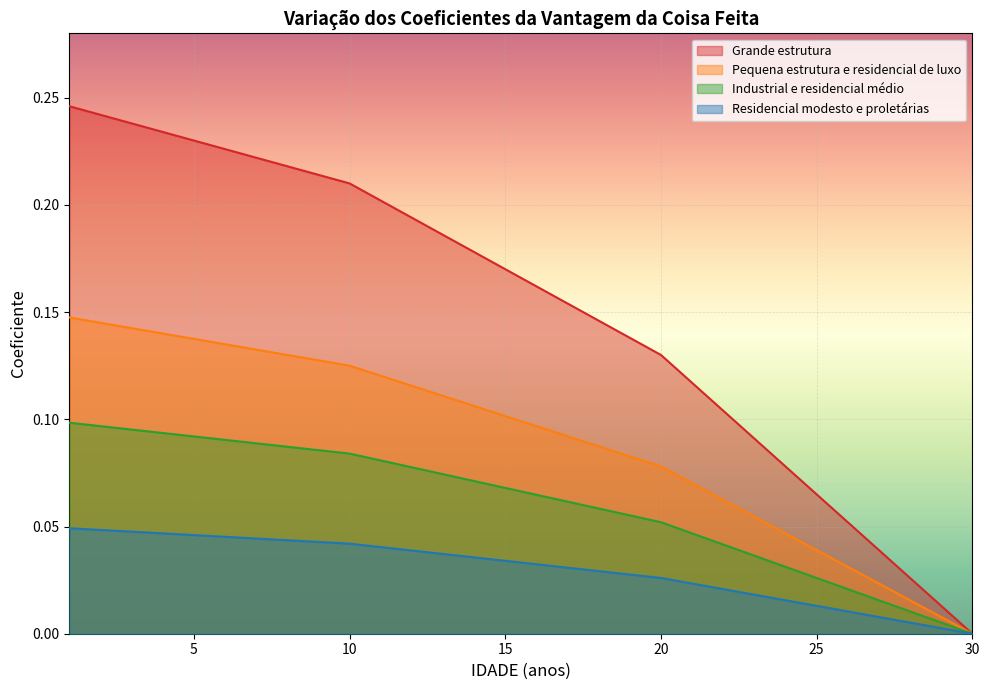

How many lines are shown in the chart?

4